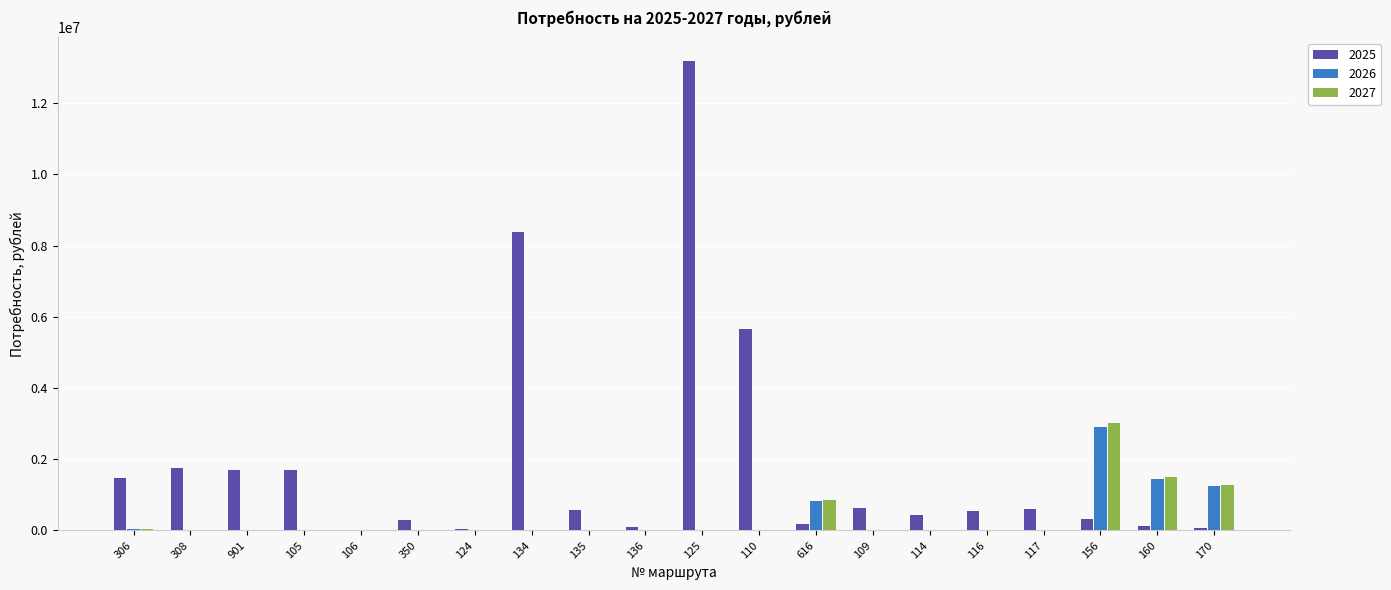

What is the maximum value shown in the chart?

13187135.8